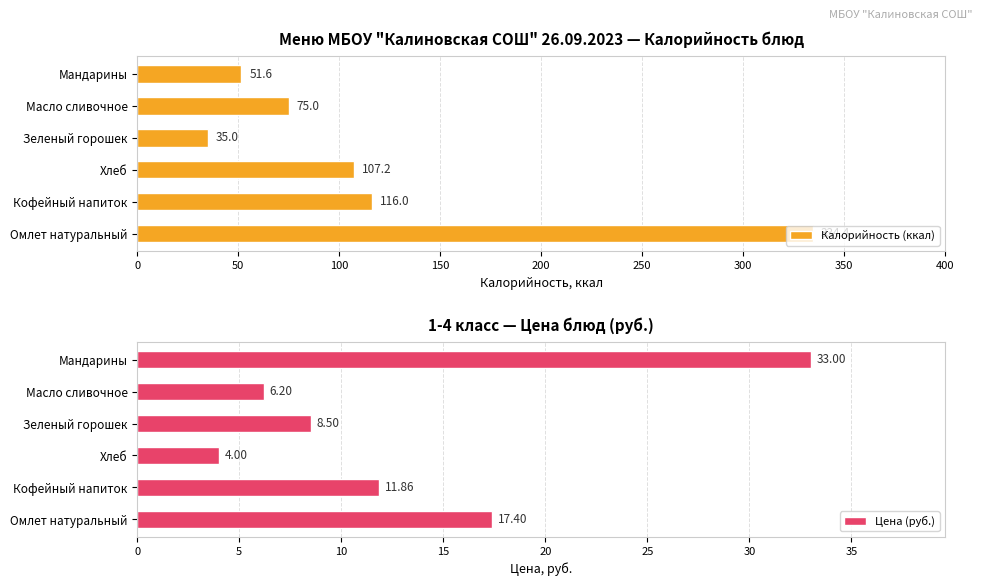

At how many categories does at least one series exceed 145?

1